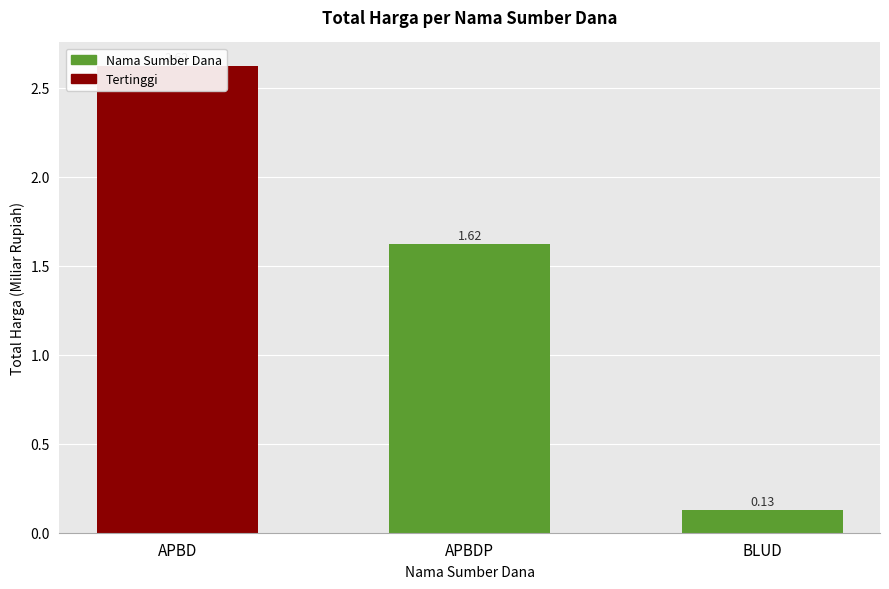

Is it true that the value at APBD is 2.6?

True